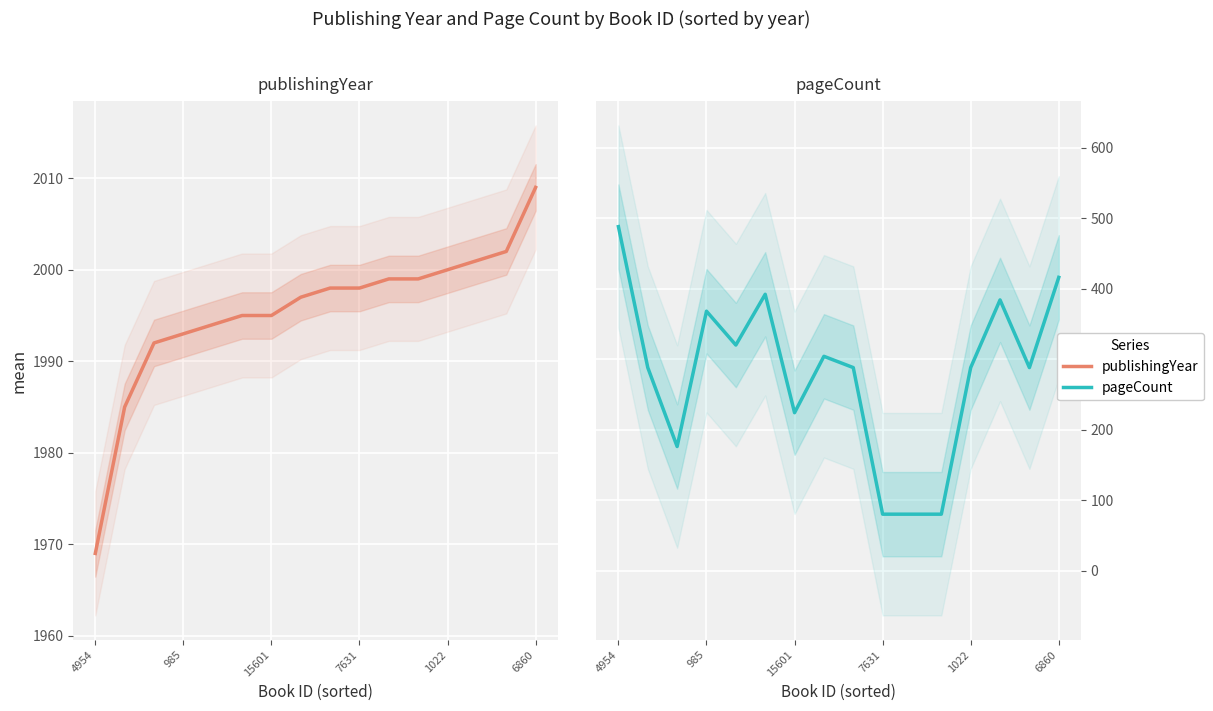

True or false: pageCount has more than 1 interior local peaks.

True